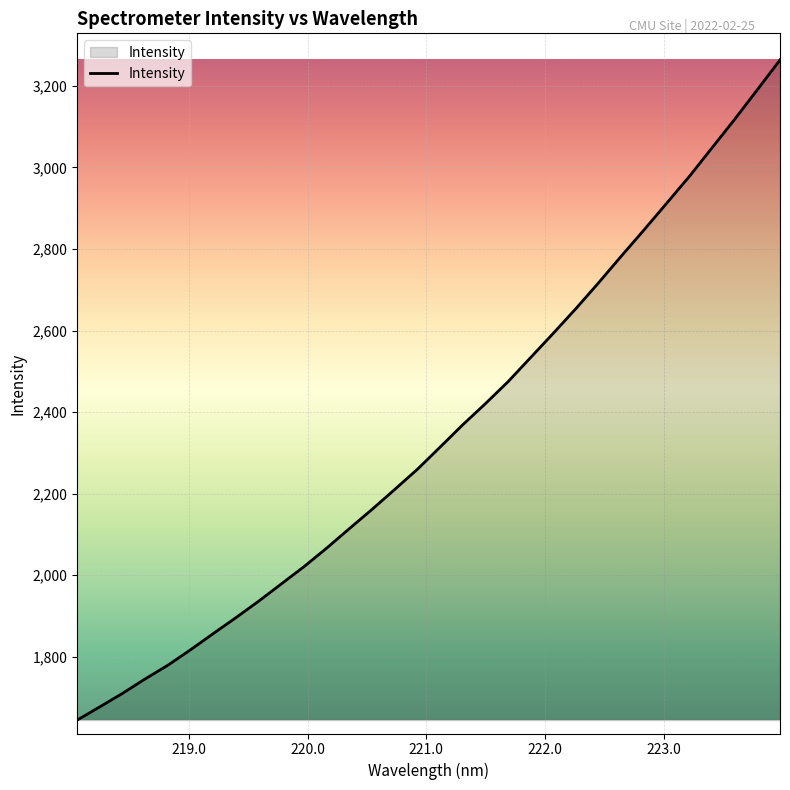

What is the smallest value displayed?

1644.9